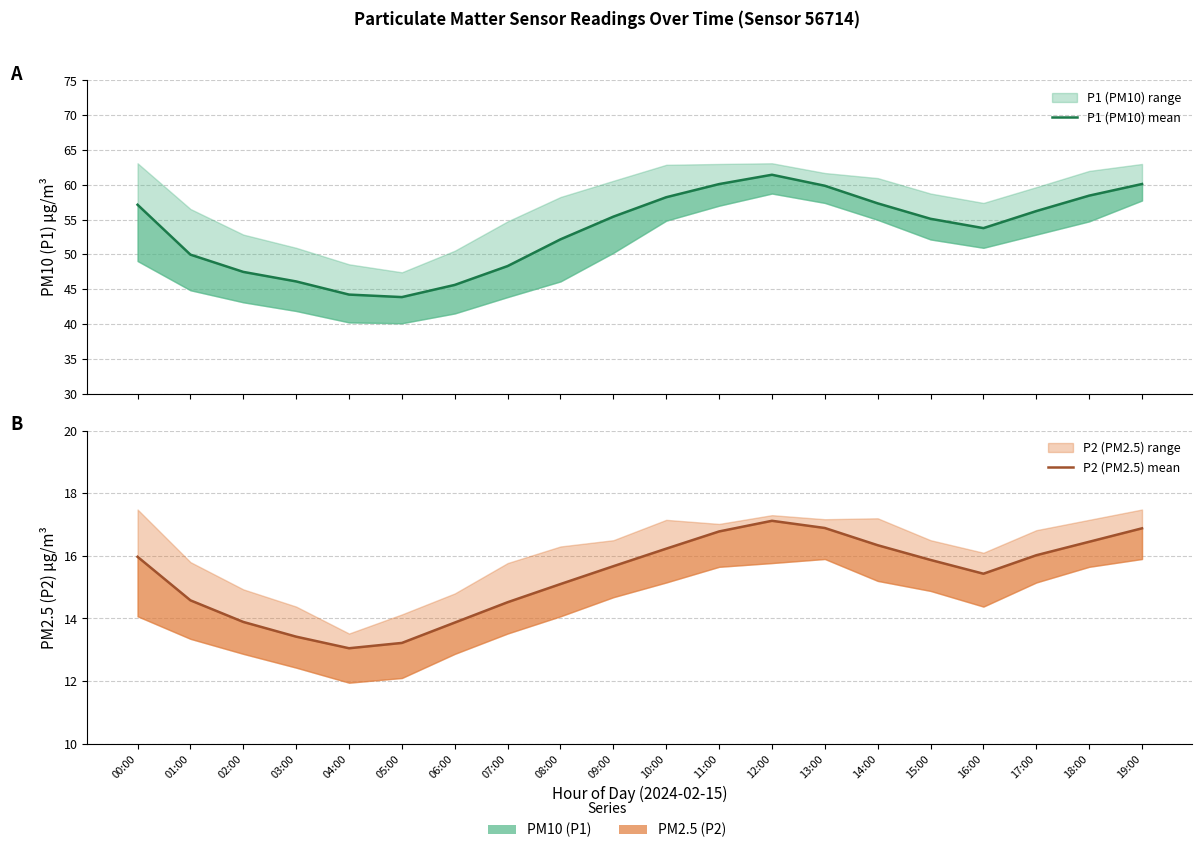

Is this an area chart (filled region under the line)?

No